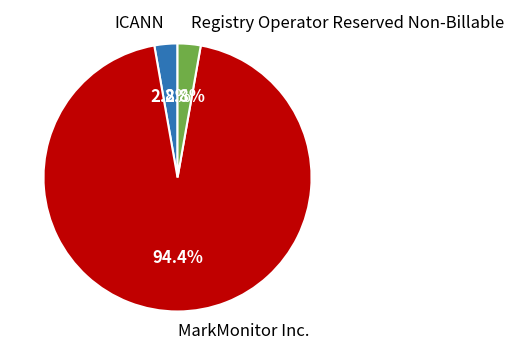

What is the majority slice?

MarkMonitor Inc.